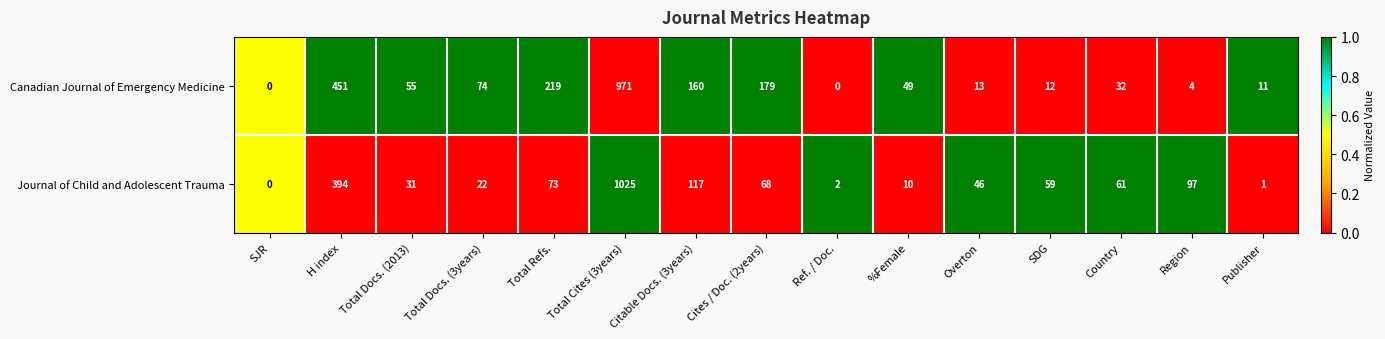

At which category is the sum across all series the highest?

Total Cites (3years)